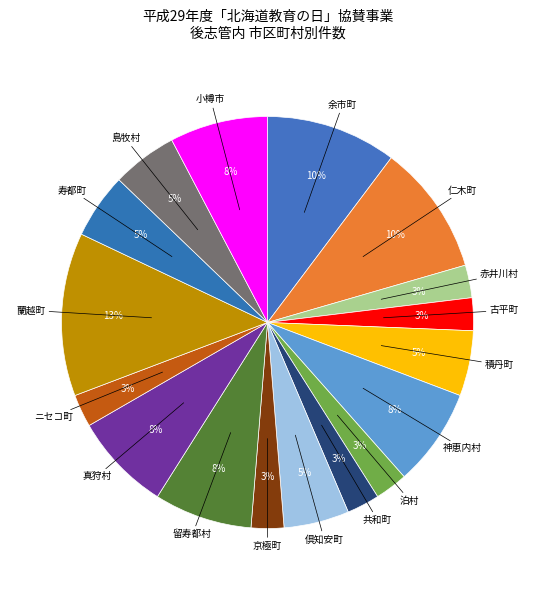

How many segments does this pie chart have?

17